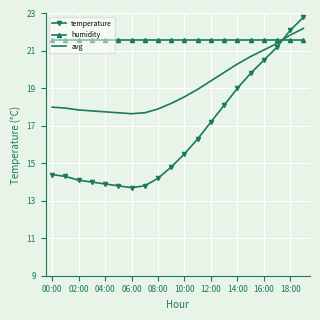

What is the minimum value shown in the chart?

13.7